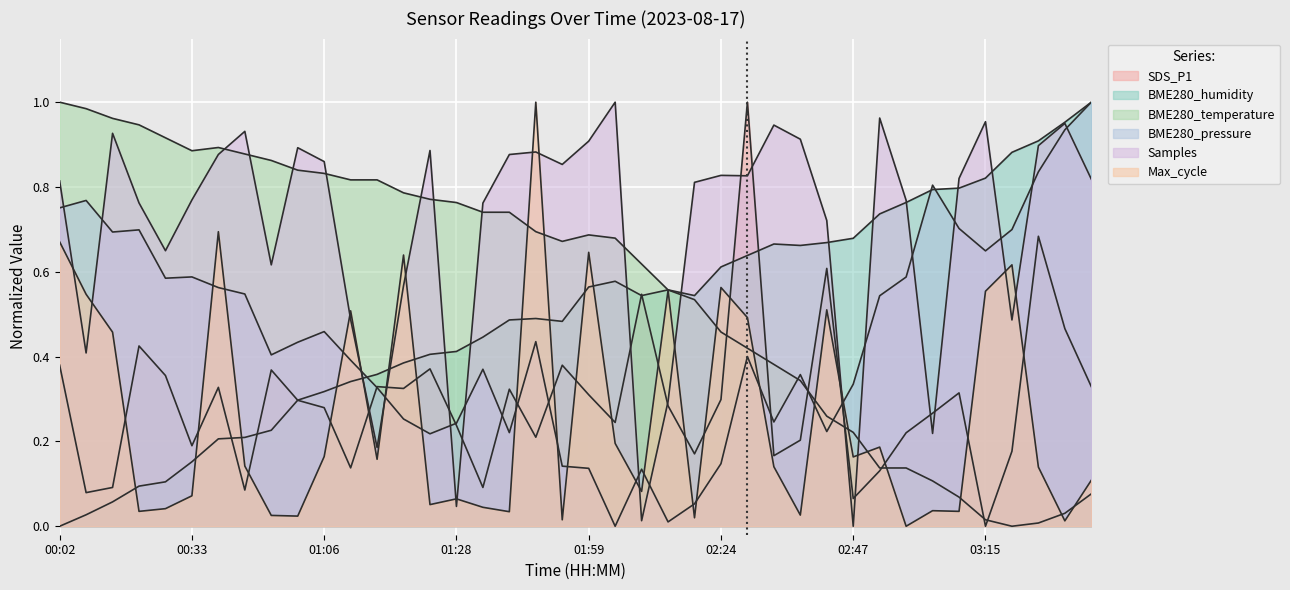

Does the chart display data point markers on the line(s)?

No